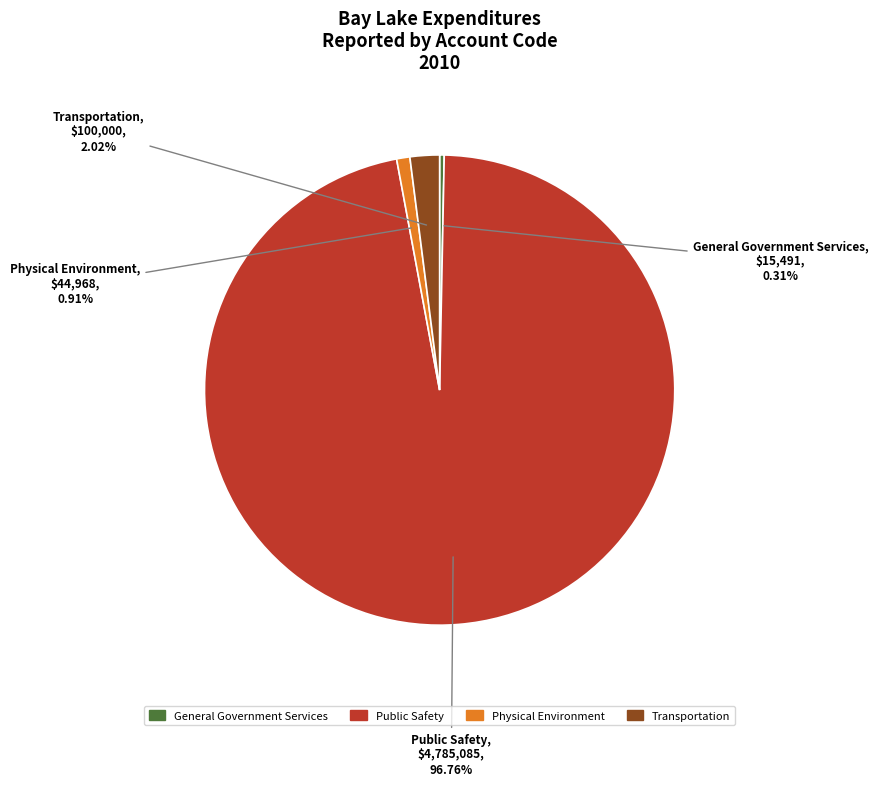

Which slice is the largest?

Public Safety